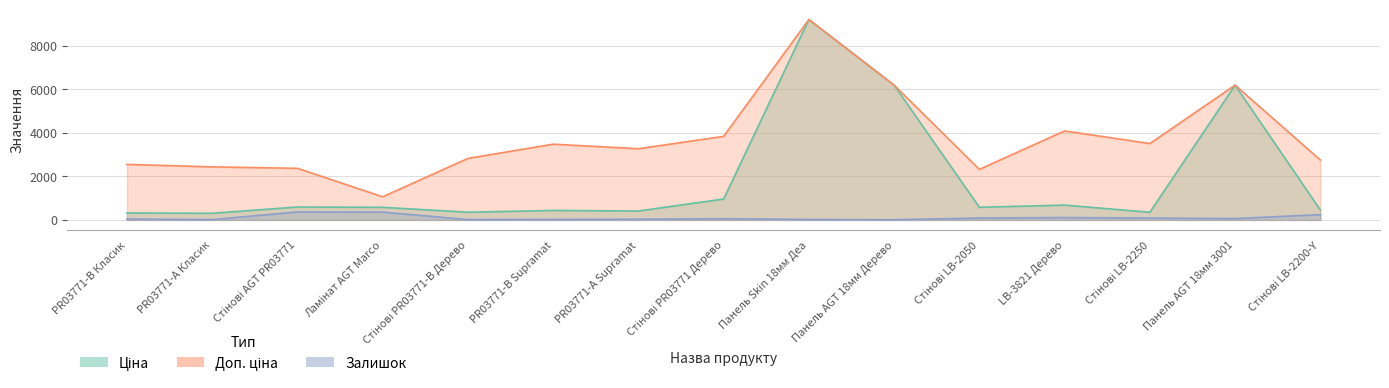

Count the number of categories in the chart.

15